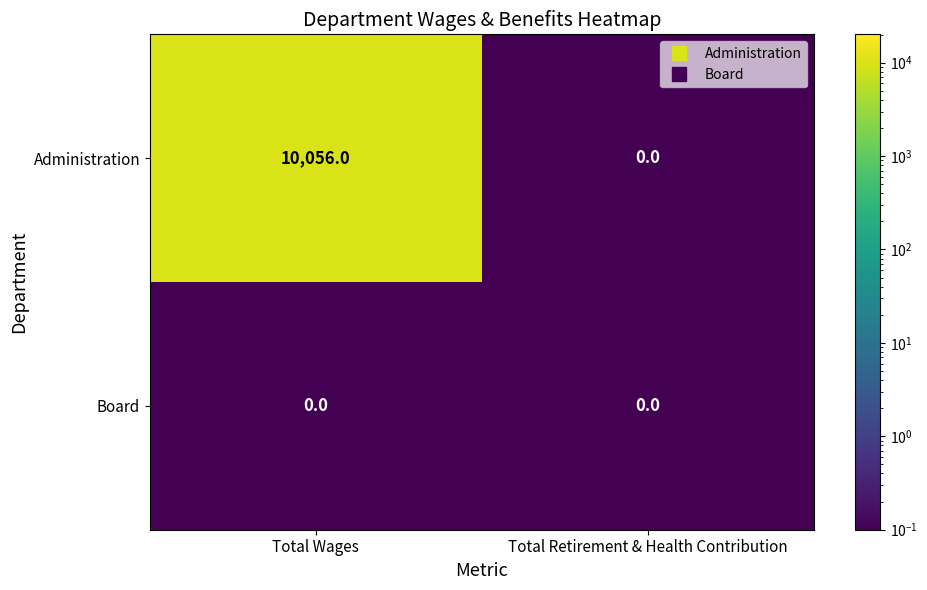

Reading left to right, transcribe all the data shown in this chart.

Administration: 10056	0
Board: 0	0